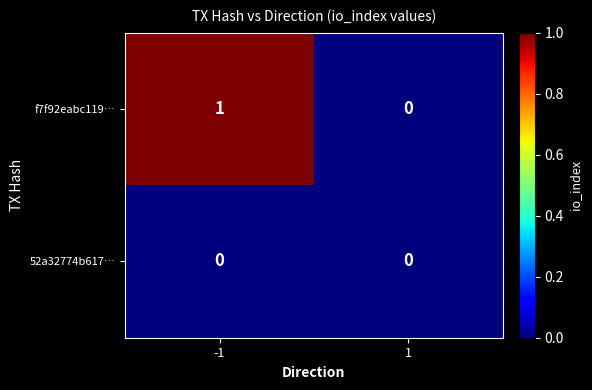

The value of 52a32774b617… at 1 is 0. True or false?

True